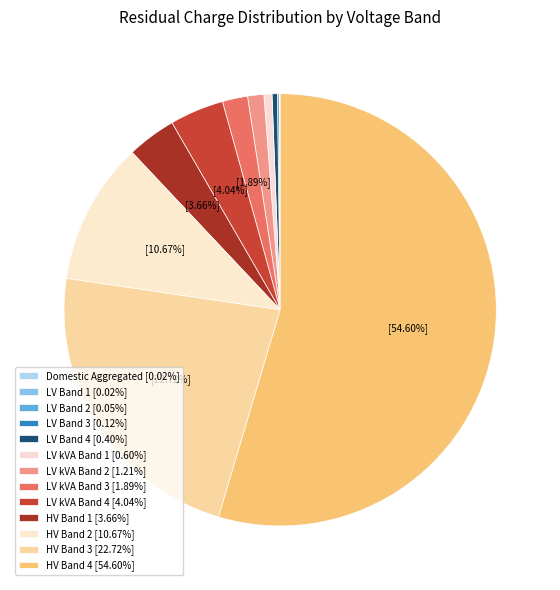

To the nearest percent, what is the combined percentage of LV kVA Band 3 and HV Band 1?

6%